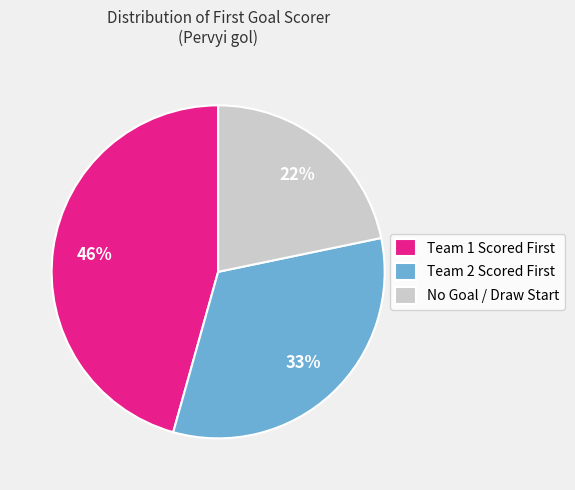

To the nearest percent, what portion does No Goal / Draw Start represent?

22%